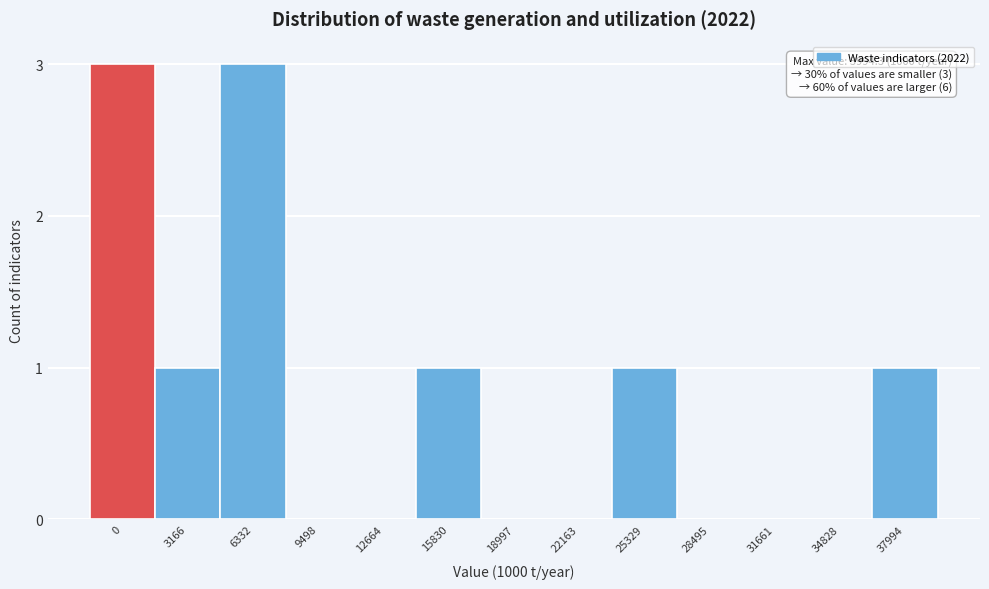

Reading right to left, list all the values displayed in this chart.

37994=1	34828=0	31661=0	28495=0	25329=1	22163=0	18997=0	15830=1	12664=0	9498=0	6332=3	3166=1	0=3